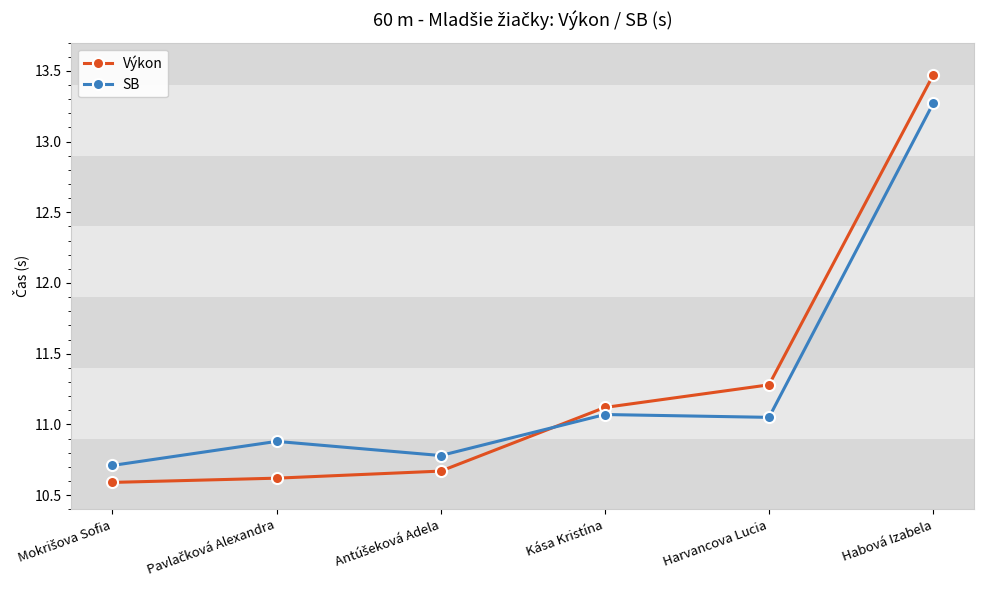

Rank the series by their maximum value, from lowest to highest.

SB, Výkon